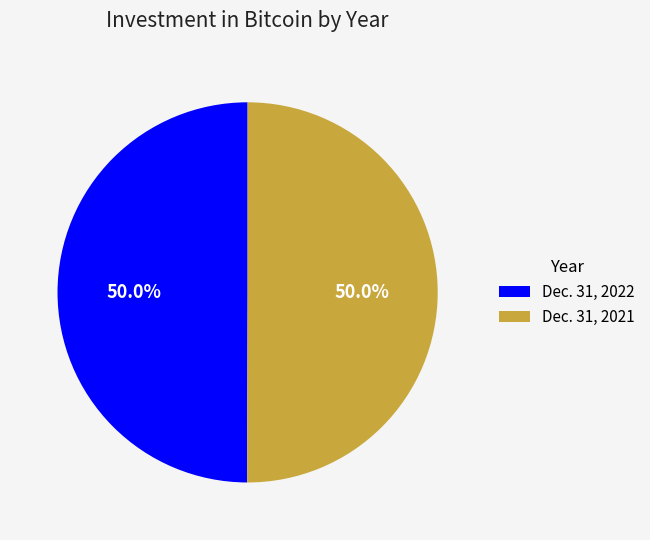

How many slices are in this pie chart?

2